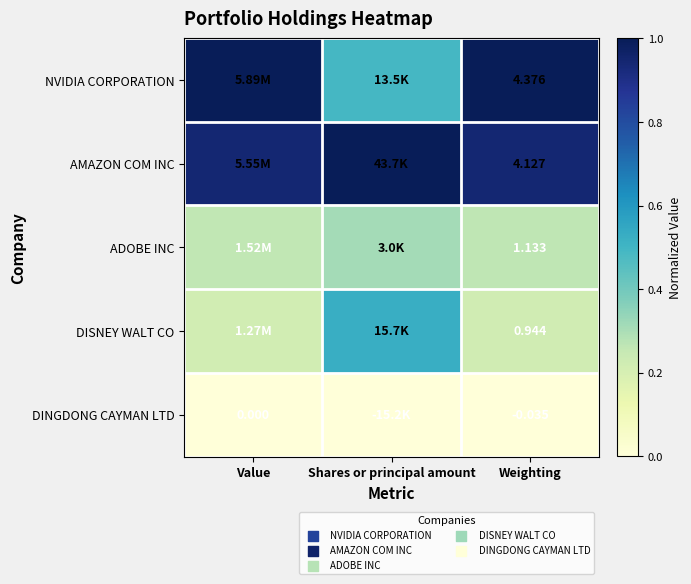

Rank the series at Weighting from highest to lowest value.

NVIDIA CORPORATION, AMAZON COM INC, ADOBE INC, DISNEY WALT CO, DINGDONG CAYMAN LTD